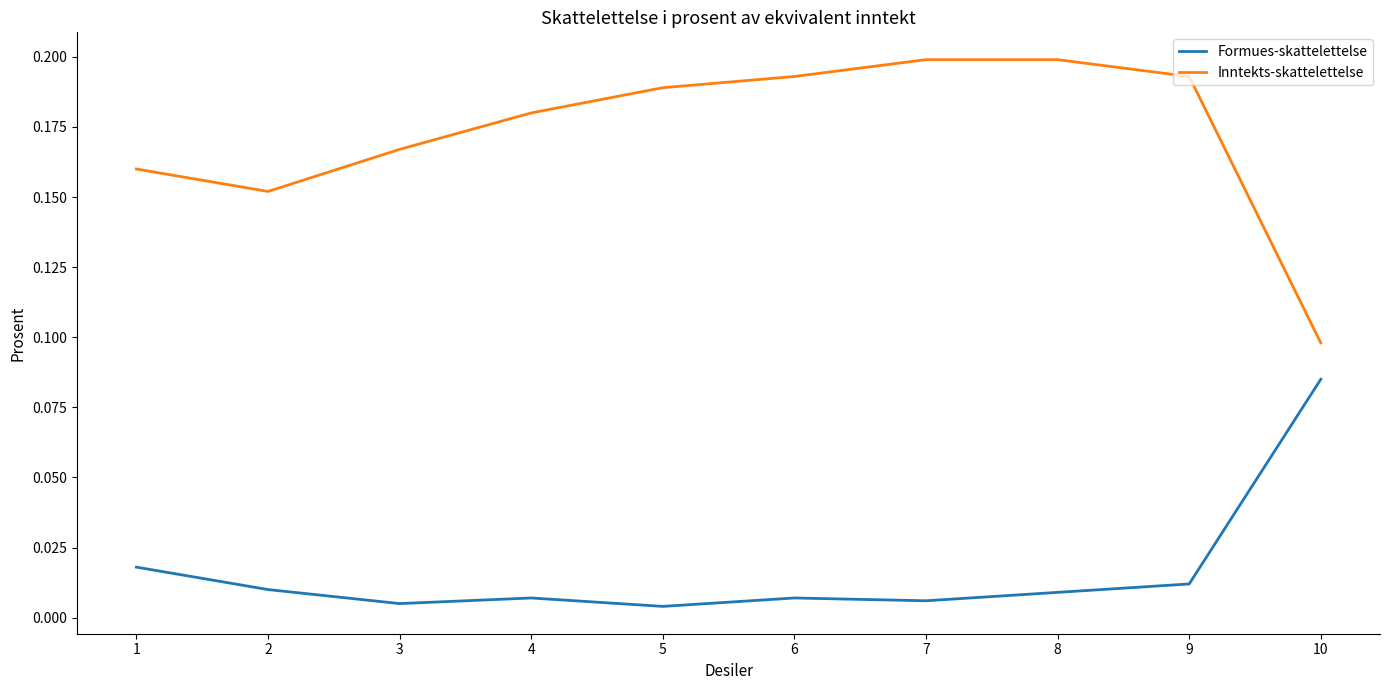

Which series has the largest total across all categories?

Inntekts-skattelettelse